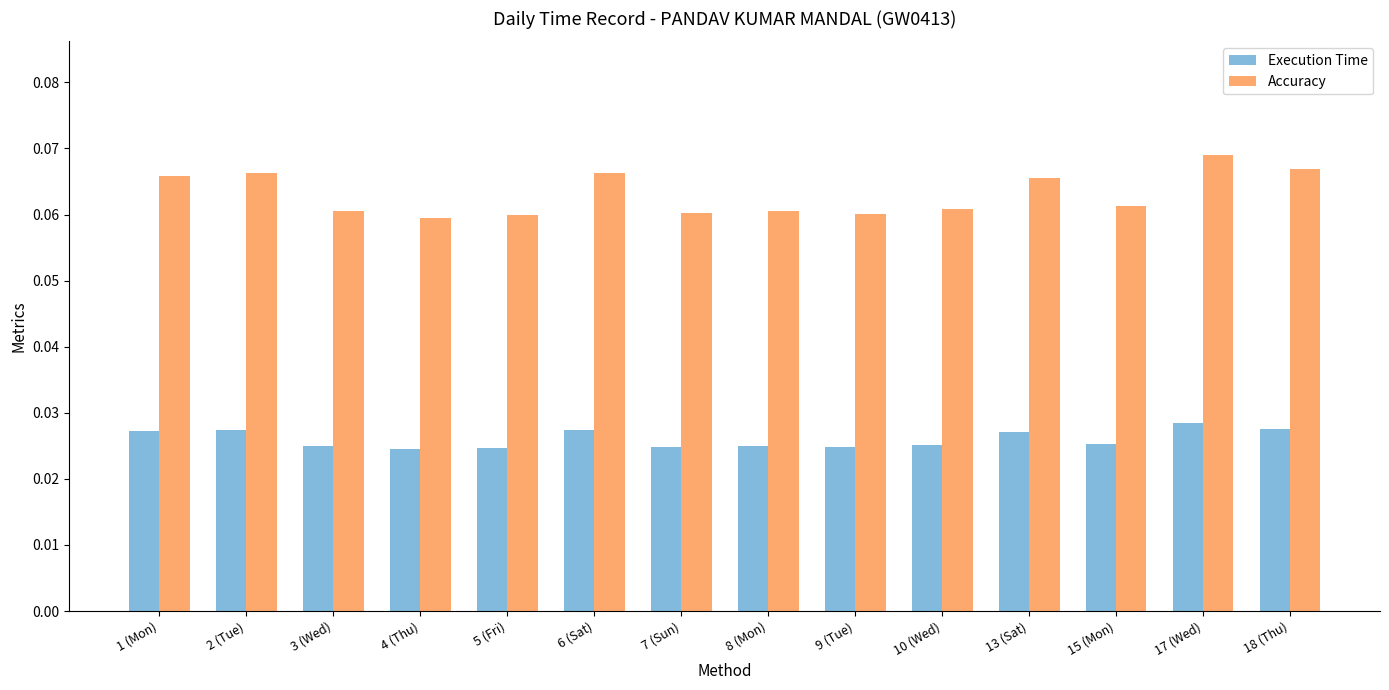

Count the number of categories in the chart.

14